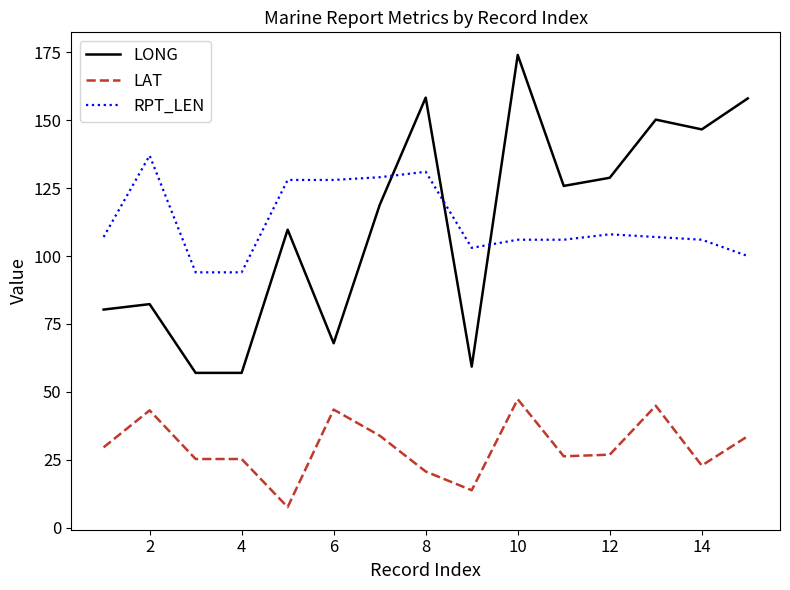

What is the minimum value for LAT?

7.6